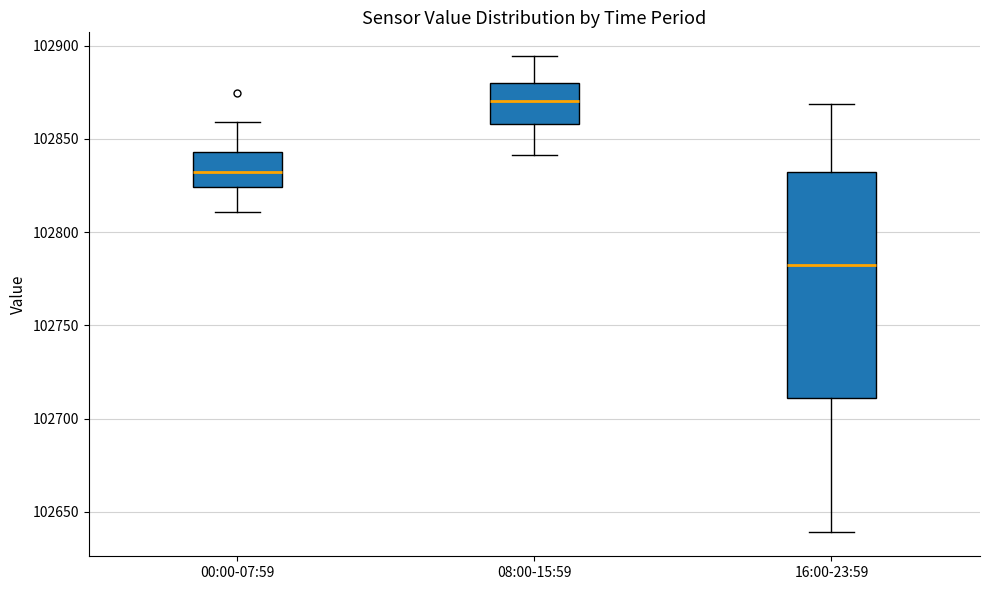

Reading left to right, transcribe this box plot: for each box, give where its median line is, the range the box spans, and where its two whiskers end, as read against the y-axis. The values are not printed on the chart, so give them approximately, as read against the axis.

00:00-07:59: median 102830, box 102825 to 102845, whiskers 102810 to 102860
08:00-15:59: median 102870, box 102860 to 102880, whiskers 102840 to 102895
16:00-23:59: median 102785, box 102710 to 102830, whiskers 102640 to 102870